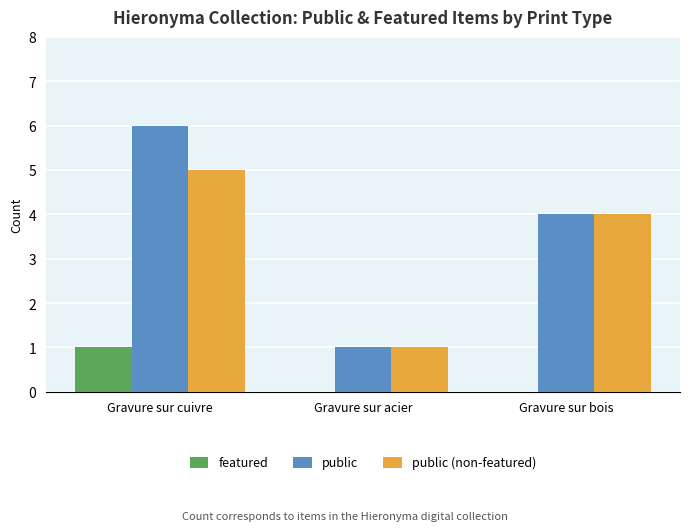

The value of featured at Gravure sur cuivre is 0. True or false?

False